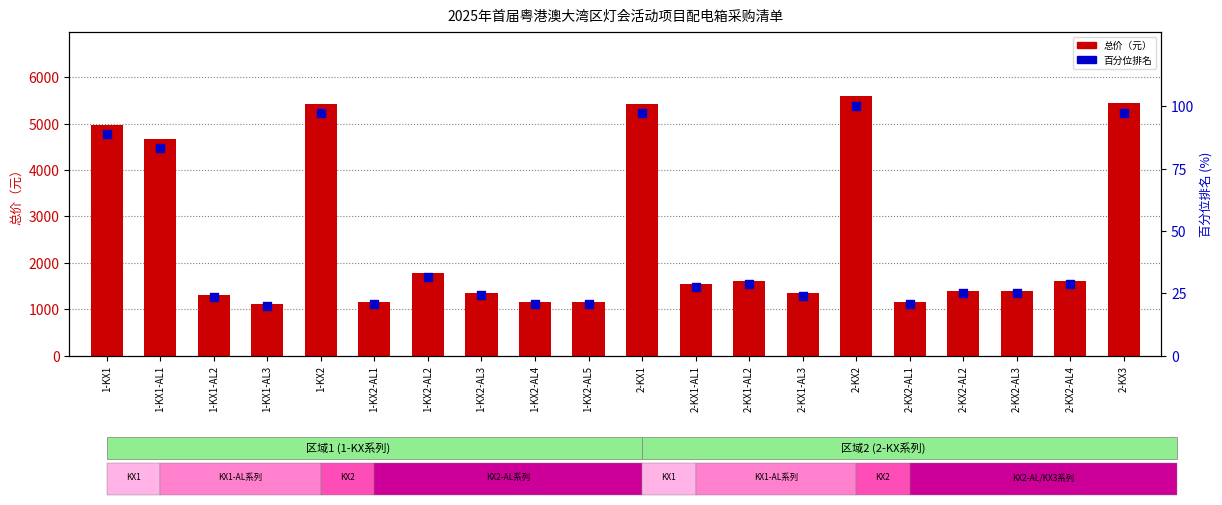

At how many categories does at least one series exceed 529?

20